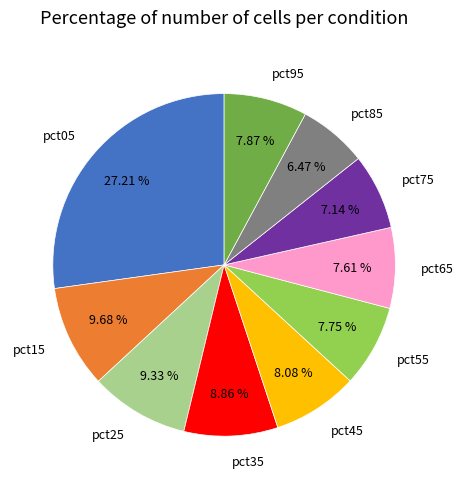

What percentage do pct55 and pct85 together represent?

14.2%